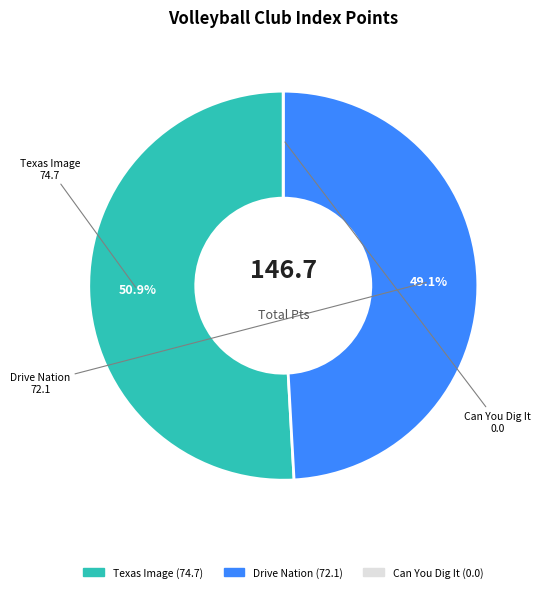

What is the majority slice?

Texas Image